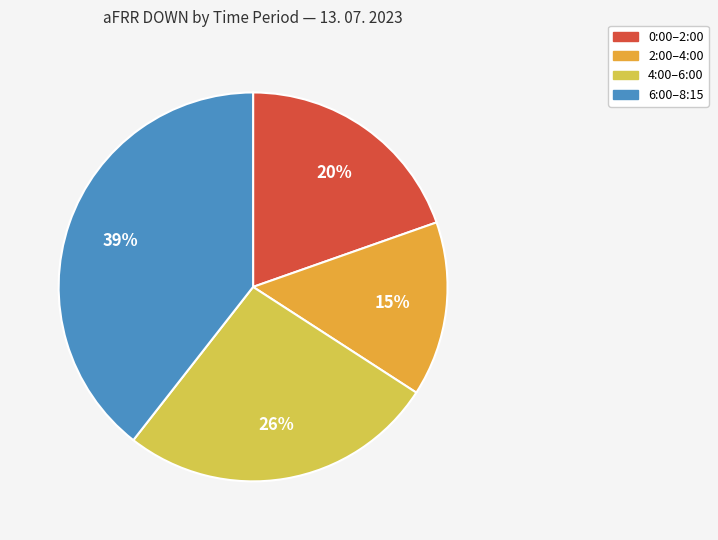

Is there a majority slice in this chart?

No